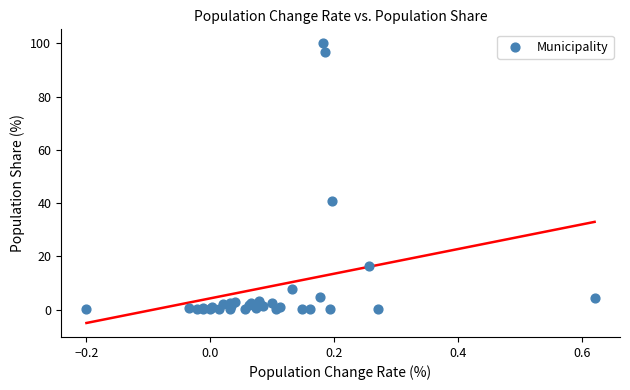

What Y value in the scatter plot is closest to 50?

40.7